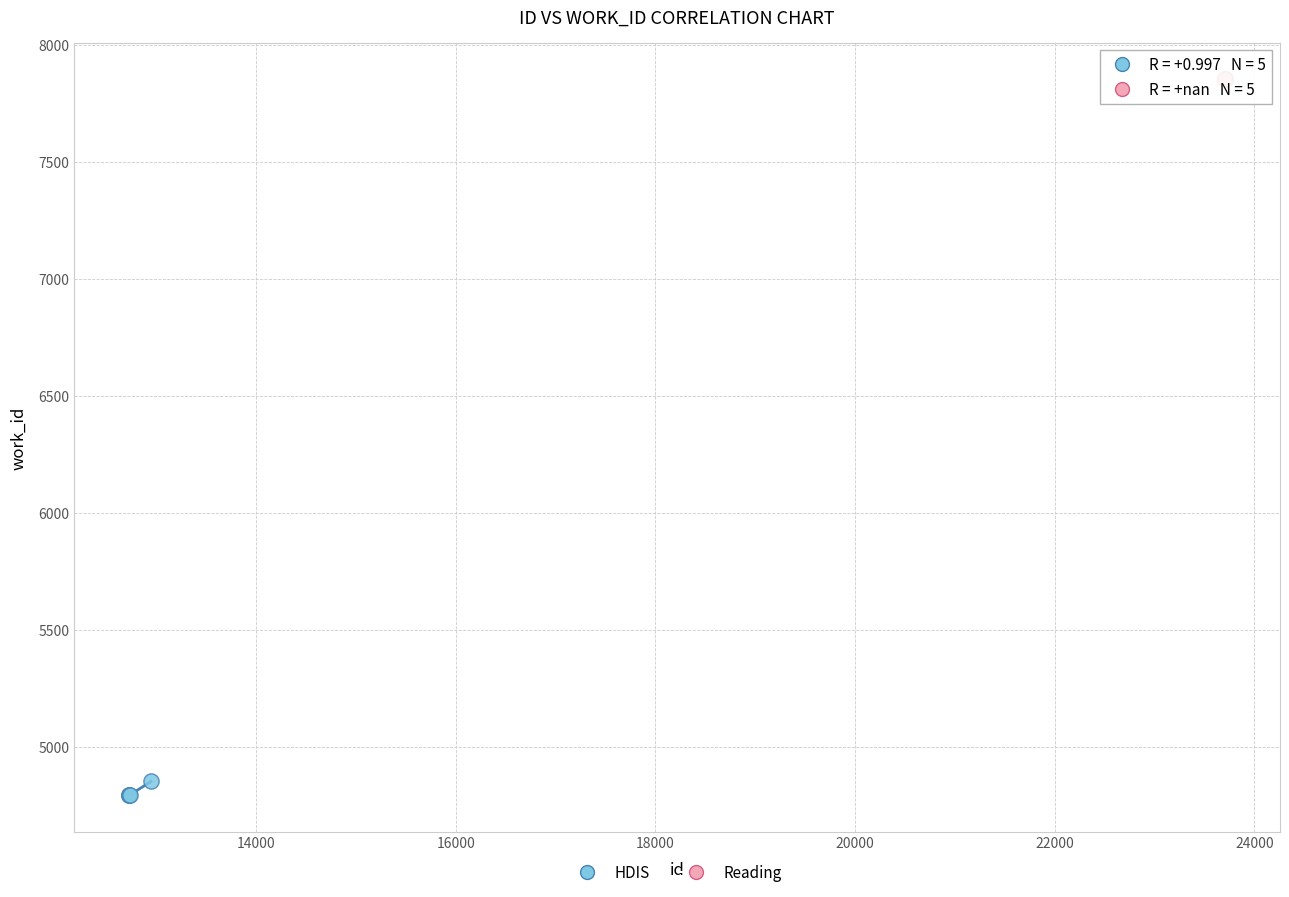

Which series contains the highest Y value?

Reading